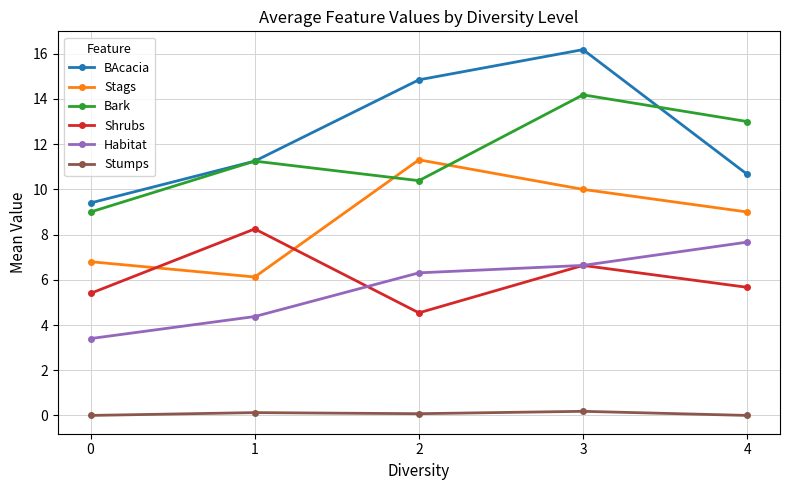

How many interior local peaks does the Stags series have?

1